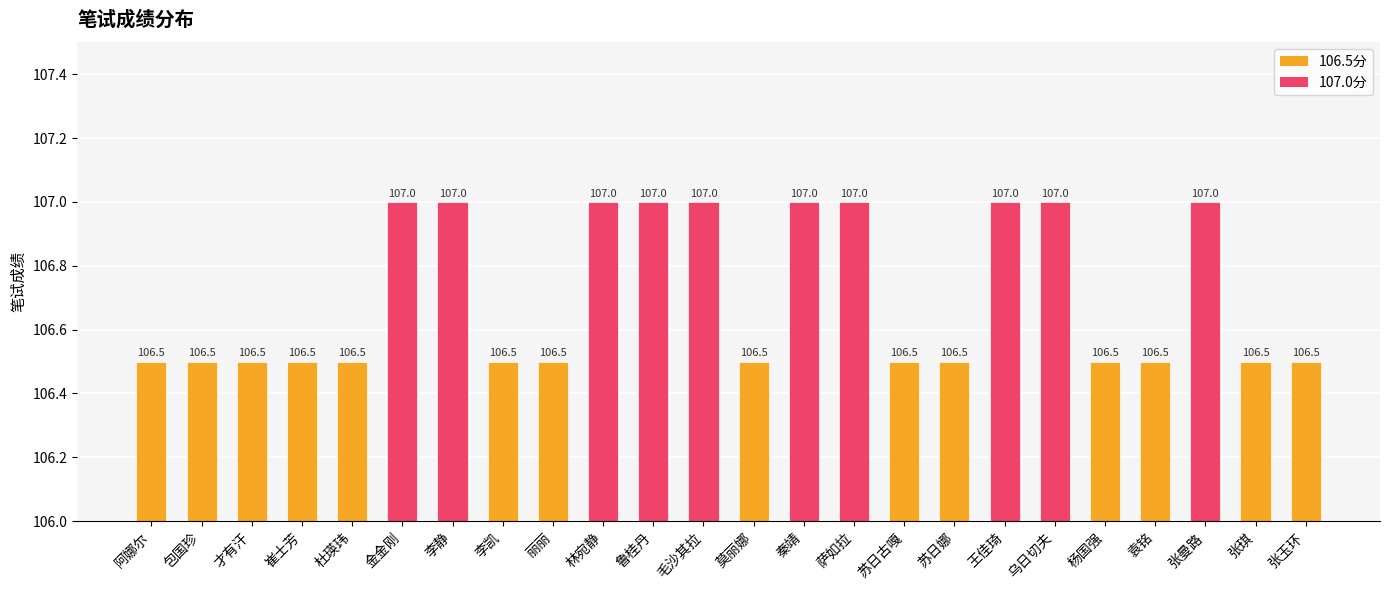

What is the value of the 24th bar from the left?

106.5